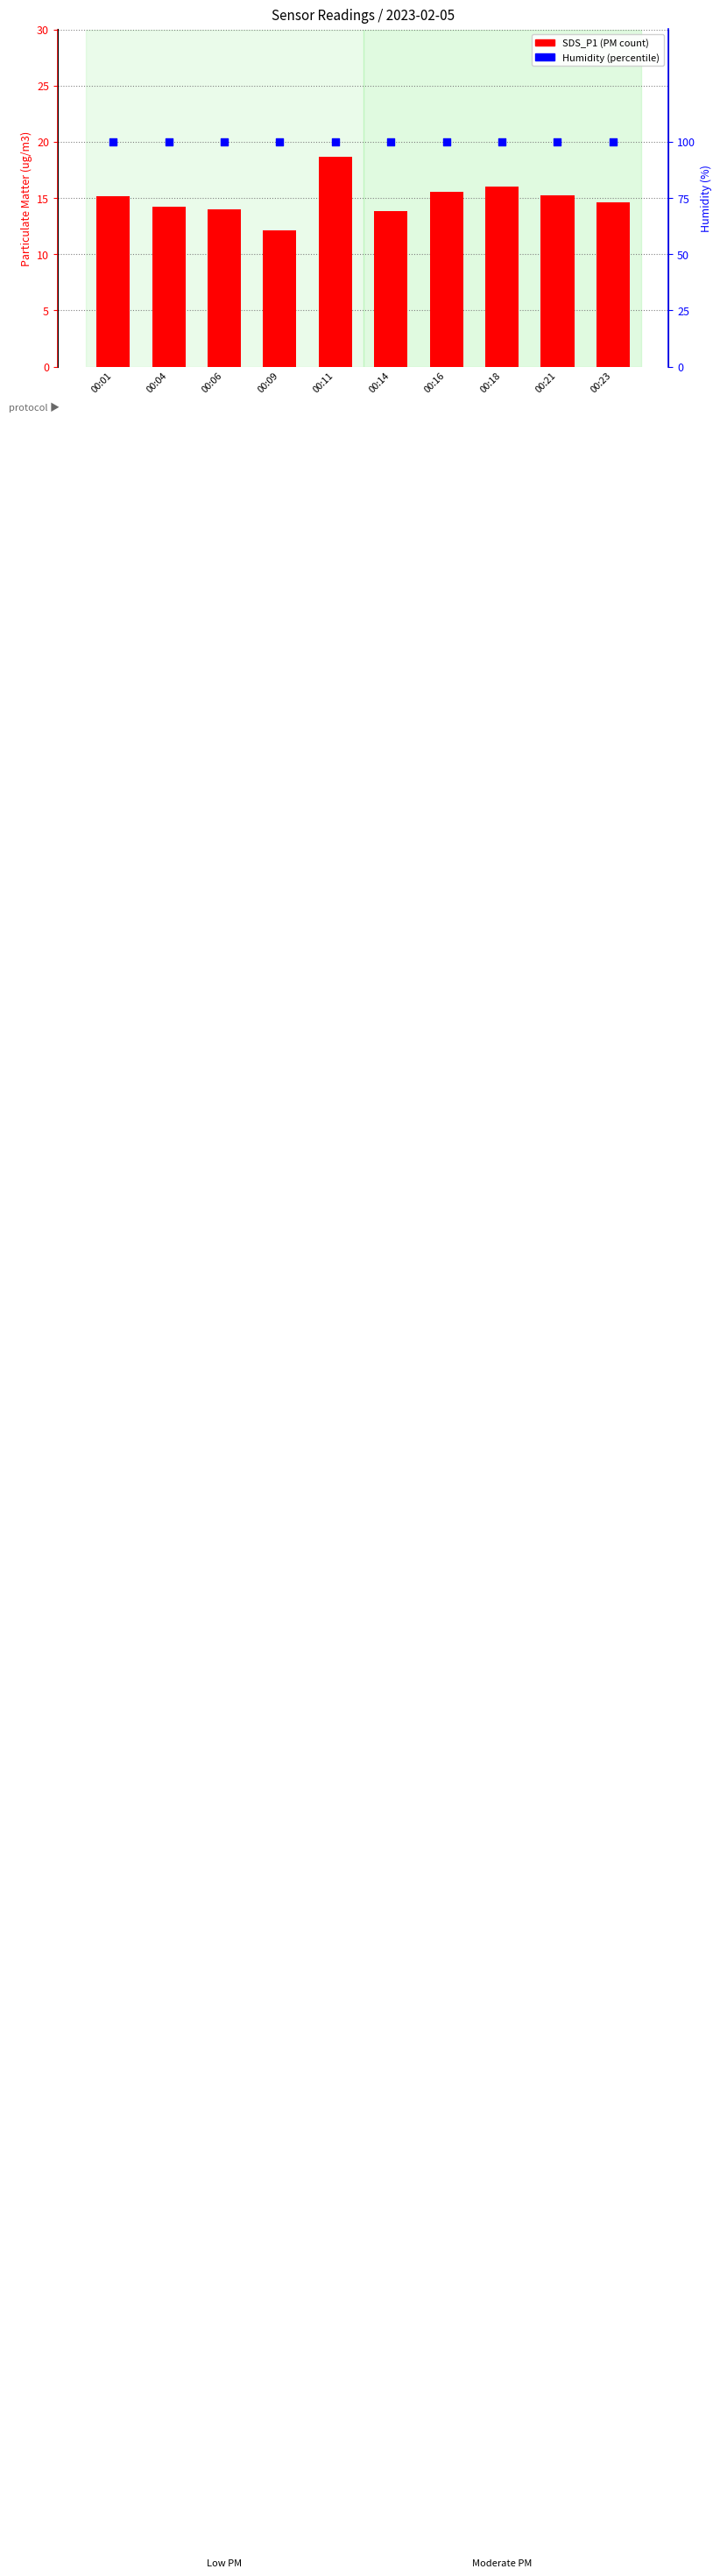

Which series has the widest spread of Y values?

SDS_P1